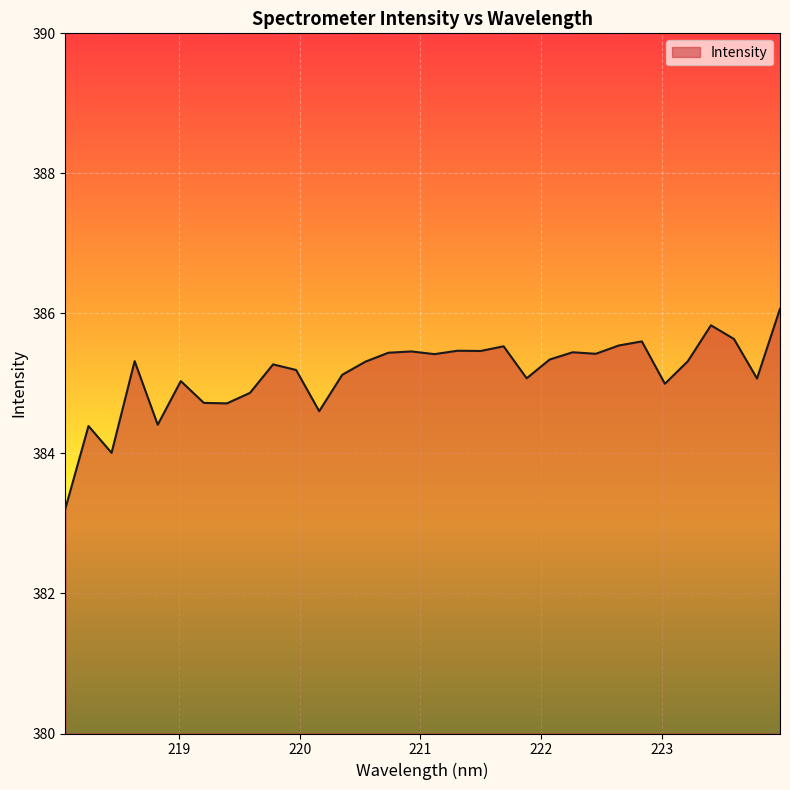

What is the difference between the maximum and minimum values?

2.9